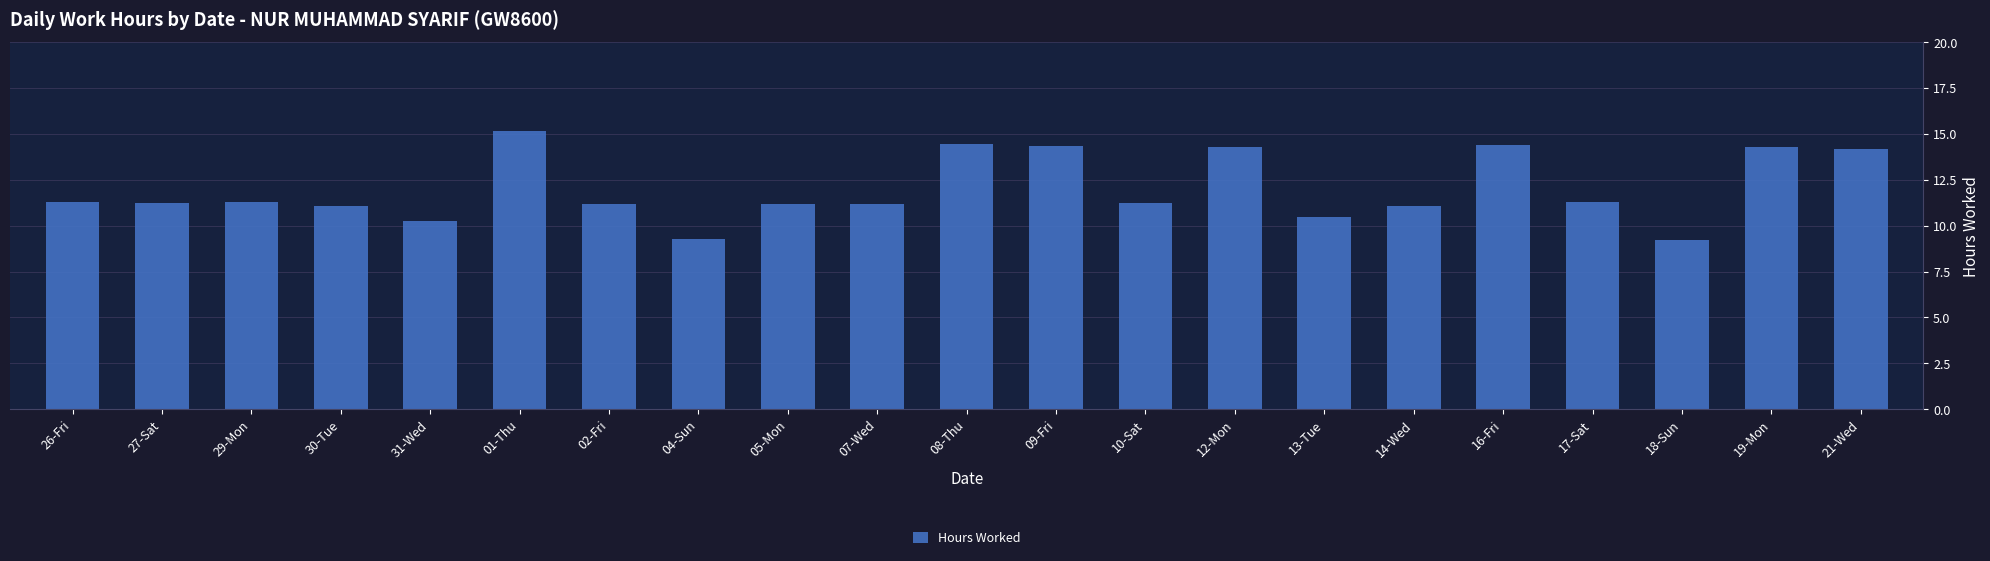

What is the difference between the maximum and second lowest values?

5.9